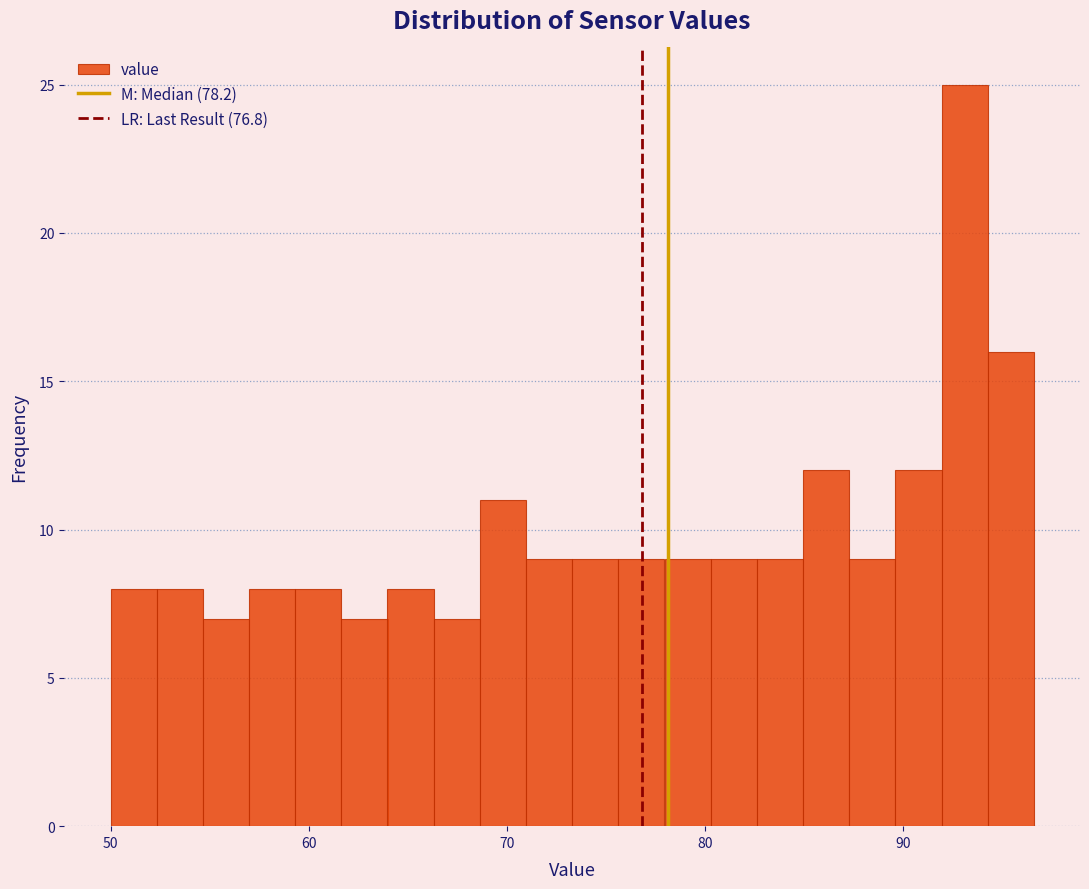

Read against the x-axis, roughly where is the centre of the tallest bar?

93